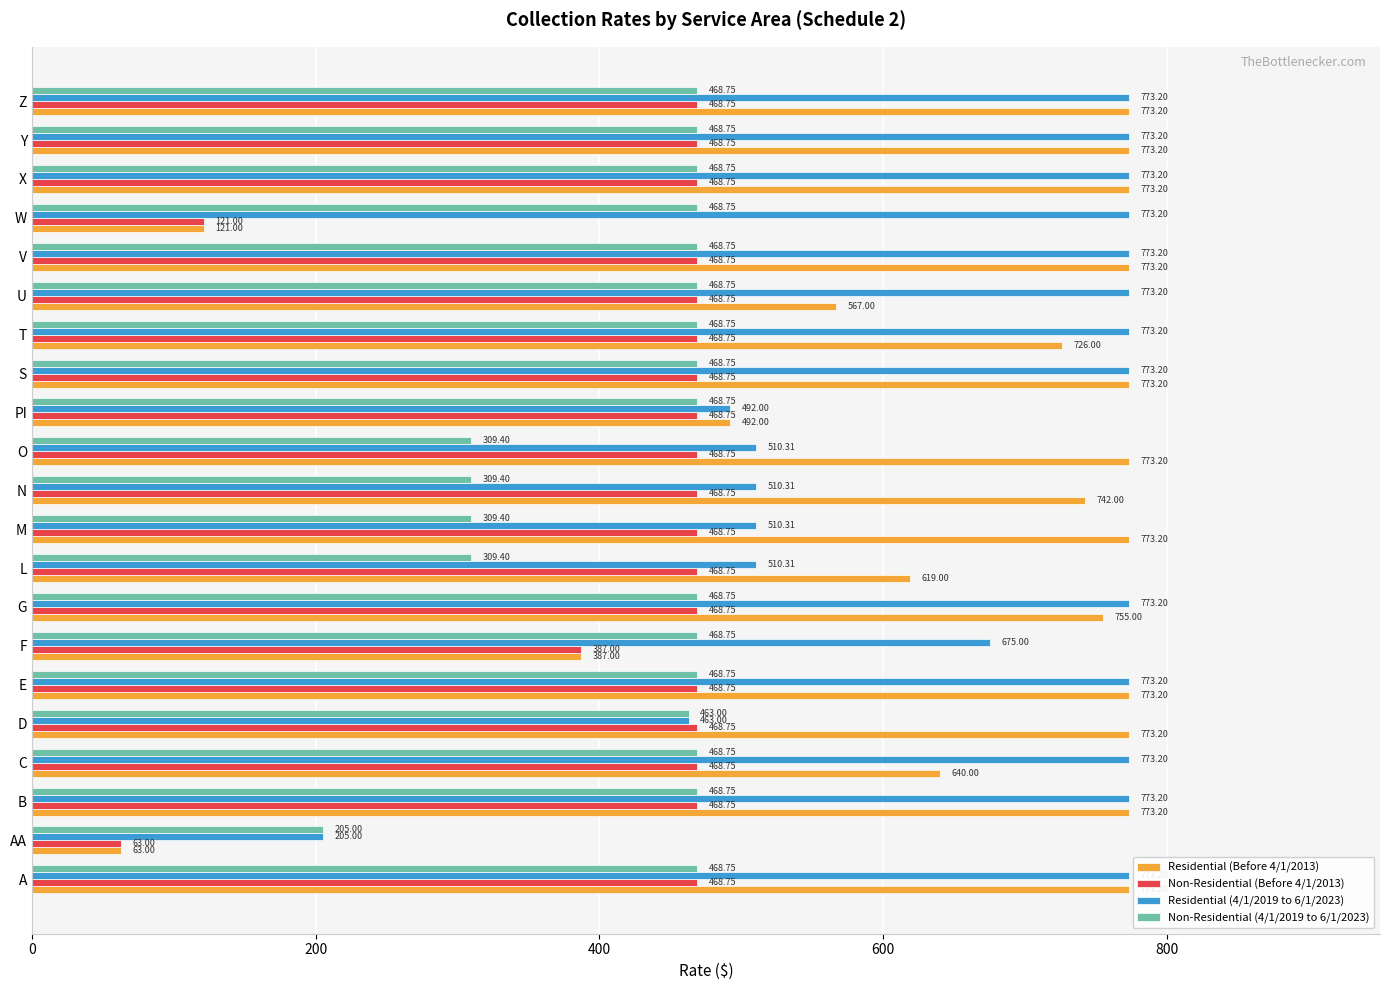

Which series changed the most between AA and T?

Residential (Before 4/1/2013)